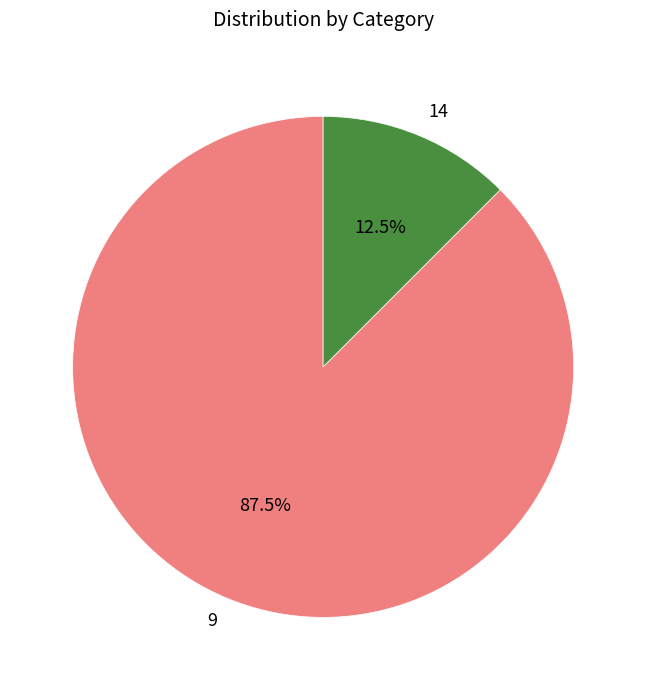

Rank the categories by value from lowest to highest.

14, 9